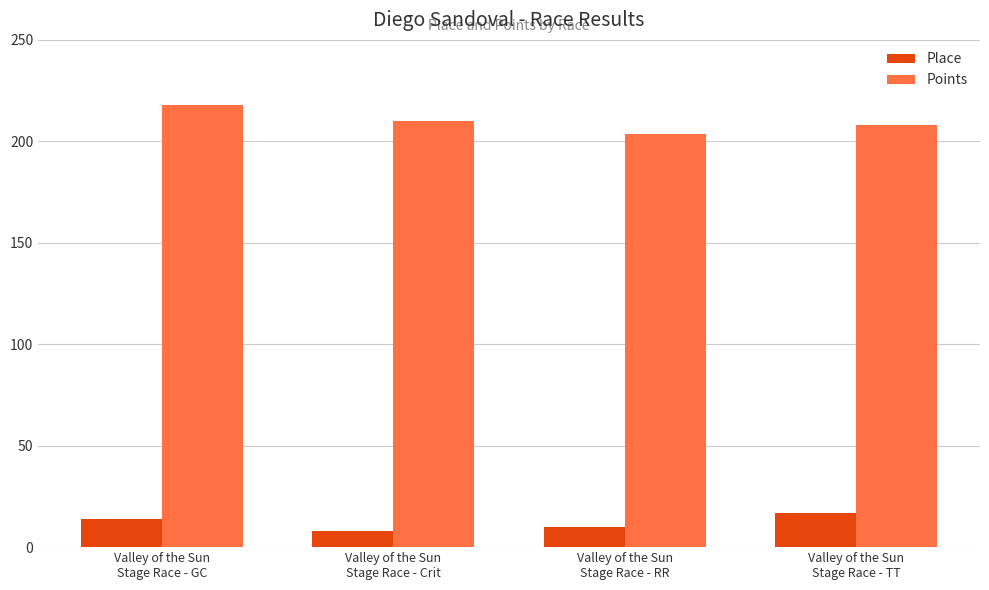

What is the difference between the maximum and minimum values in the Place series?

9.0